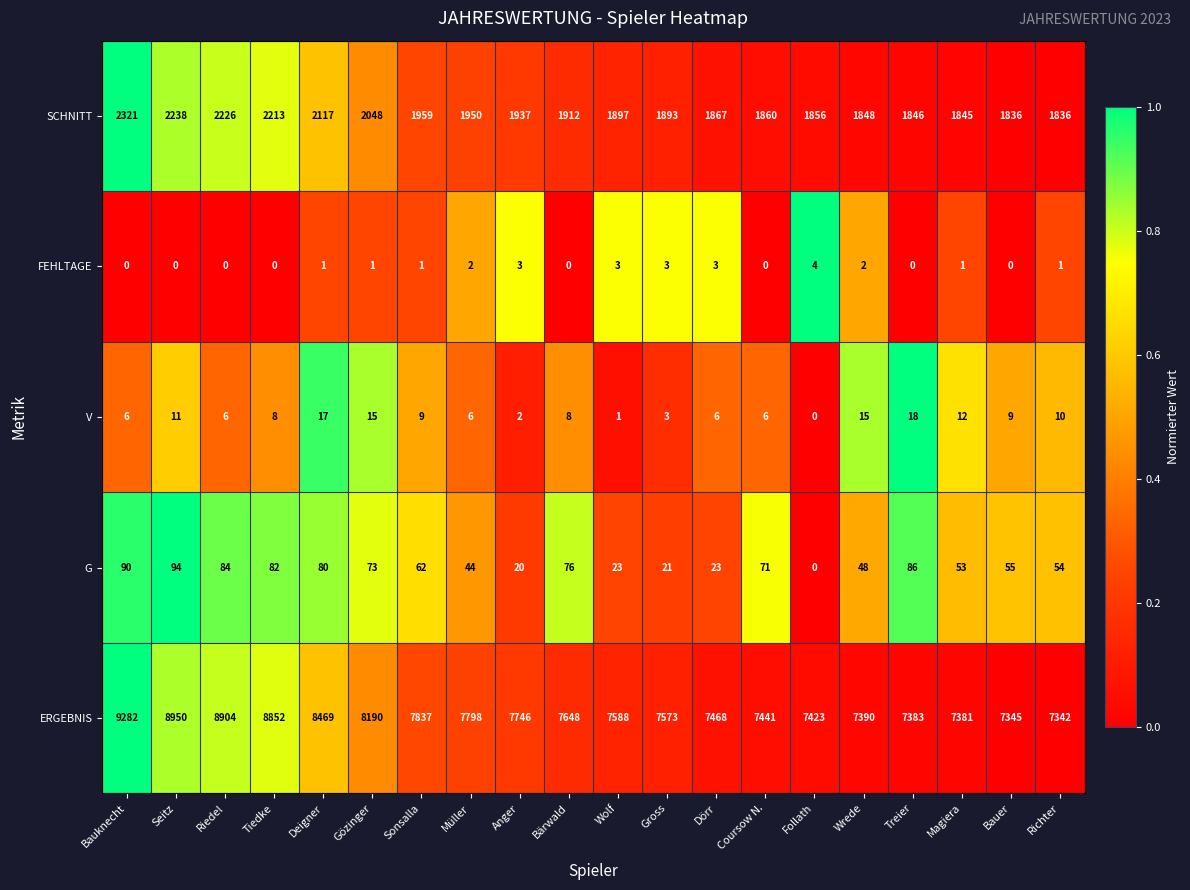

How many values in G are above zero?

19